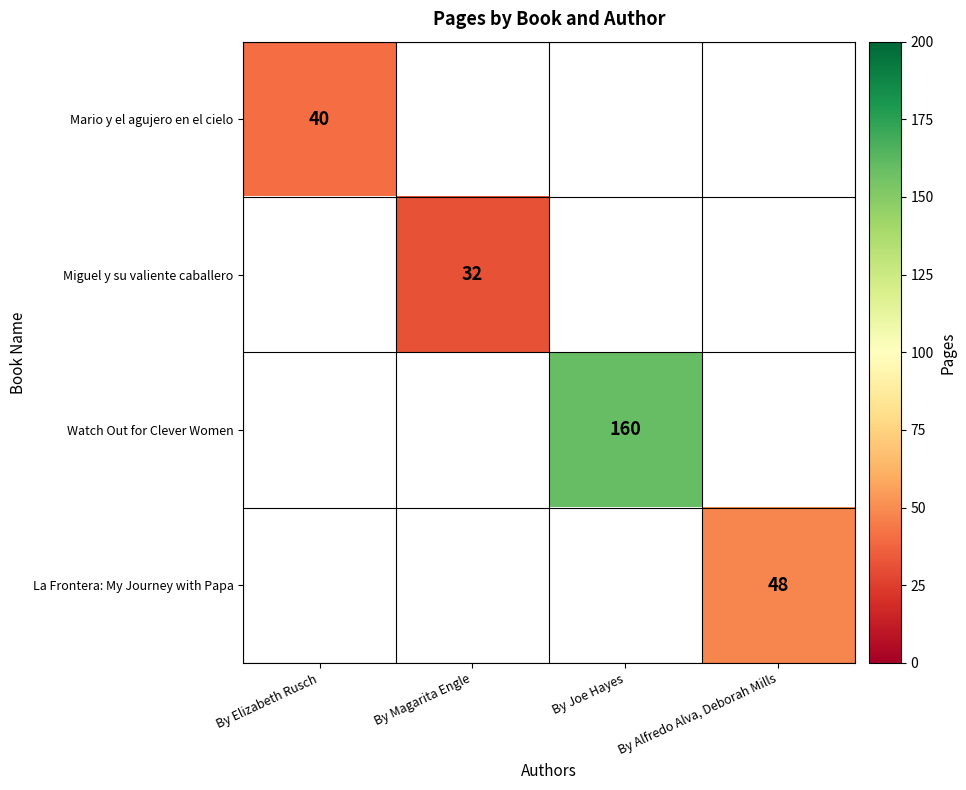

Which label corresponds to the largest value in the chart?

By Joe Hayes